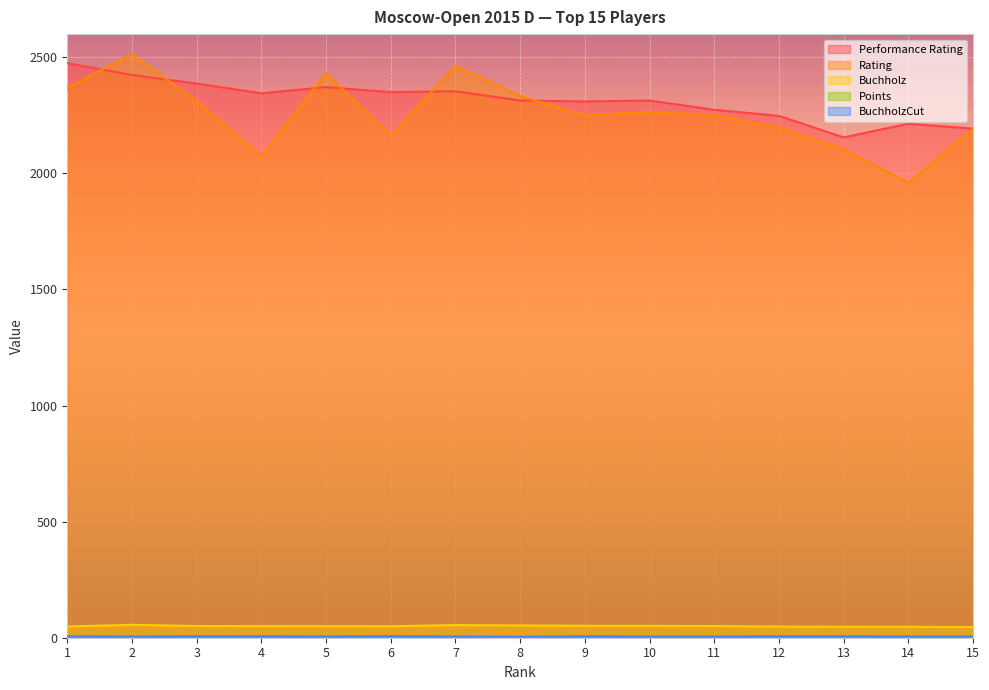

True or false: Buchholz and BuchholzCut cross at least once.

False